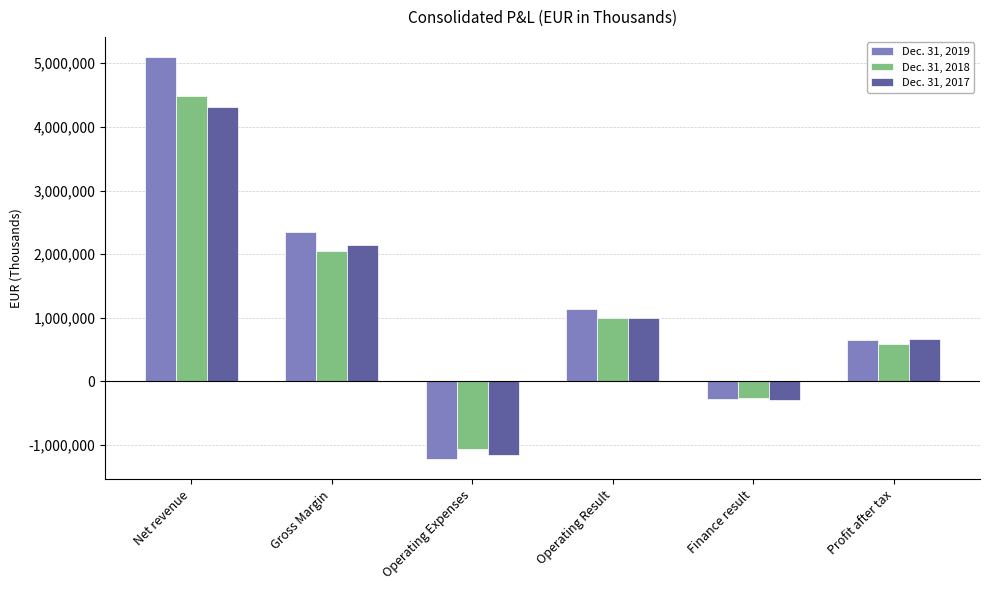

Reading right to left, list all the values displayed in this chart.

Dec. 31, 2019: Profit after tax=648644	Finance result=-274724	Operating Result=1131365	Operating Expenses=-1218839	Gross Margin=2341232	Net revenue=5098691
Dec. 31, 2018: Profit after tax=594406	Finance result=-257244	Operating Result=994124	Operating Expenses=-1055436	Gross Margin=2049560	Net revenue=4486724
Dec. 31, 2017: Profit after tax=661314	Finance result=-287734	Operating Result=1003343	Operating Expenses=-1148668	Gross Margin=2152011	Net revenue=4318073